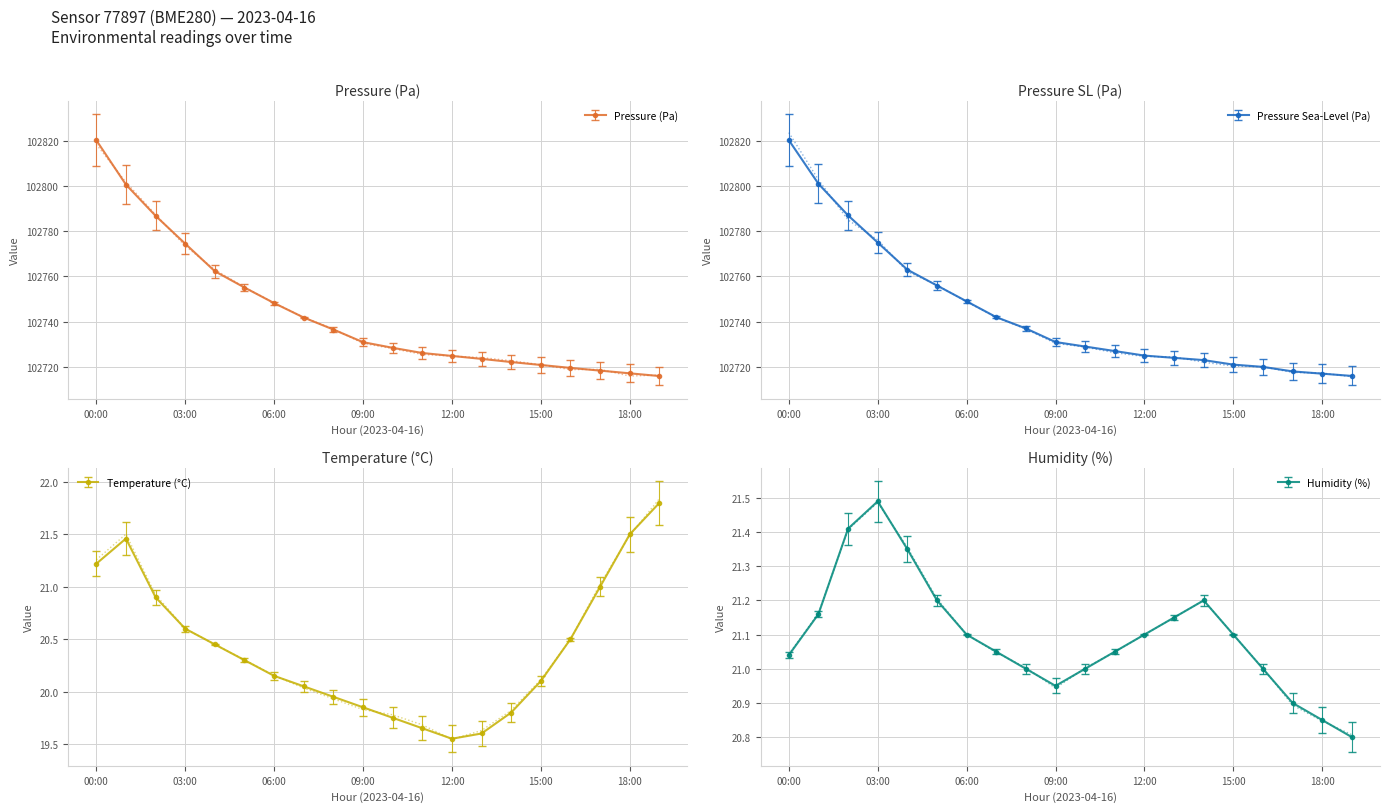

What is the label of the 7th point from the right?

13